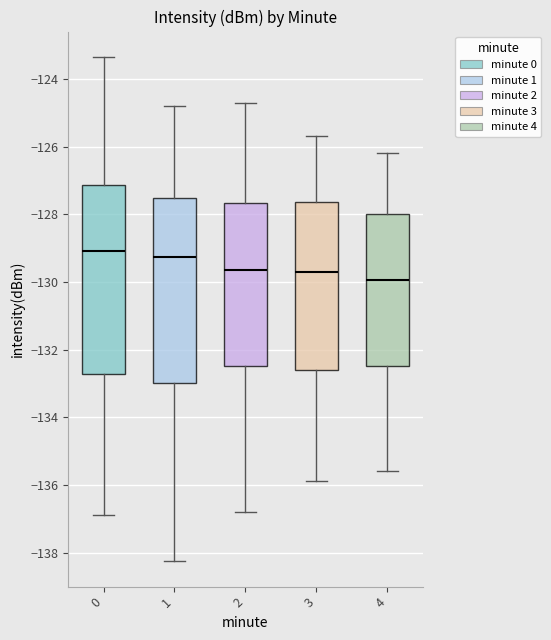

Reading left to right, read every box against the y-axis: the position of its median line, the range the box covers, and the ends of its whiskers. The values are not printed on the chart, so give them approximately, as read against the axis.

0: median -129.2, box -132.8 to -127.2, whiskers -137.0 to -123.4
1: median -129.2, box -133.0 to -127.6, whiskers -138.2 to -124.8
2: median -129.6, box -132.4 to -127.6, whiskers -136.8 to -124.6
3: median -129.6, box -132.6 to -127.6, whiskers -135.8 to -125.6
4: median -130.0, box -132.4 to -128.0, whiskers -135.6 to -126.2